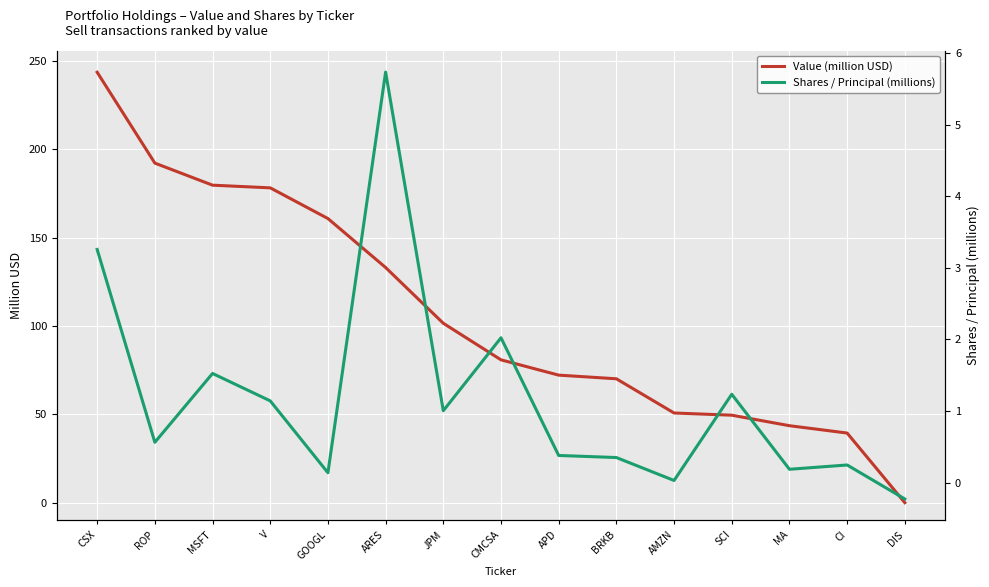

What are all the series names shown in the legend?

Value (million USD), Shares / Principal (millions)